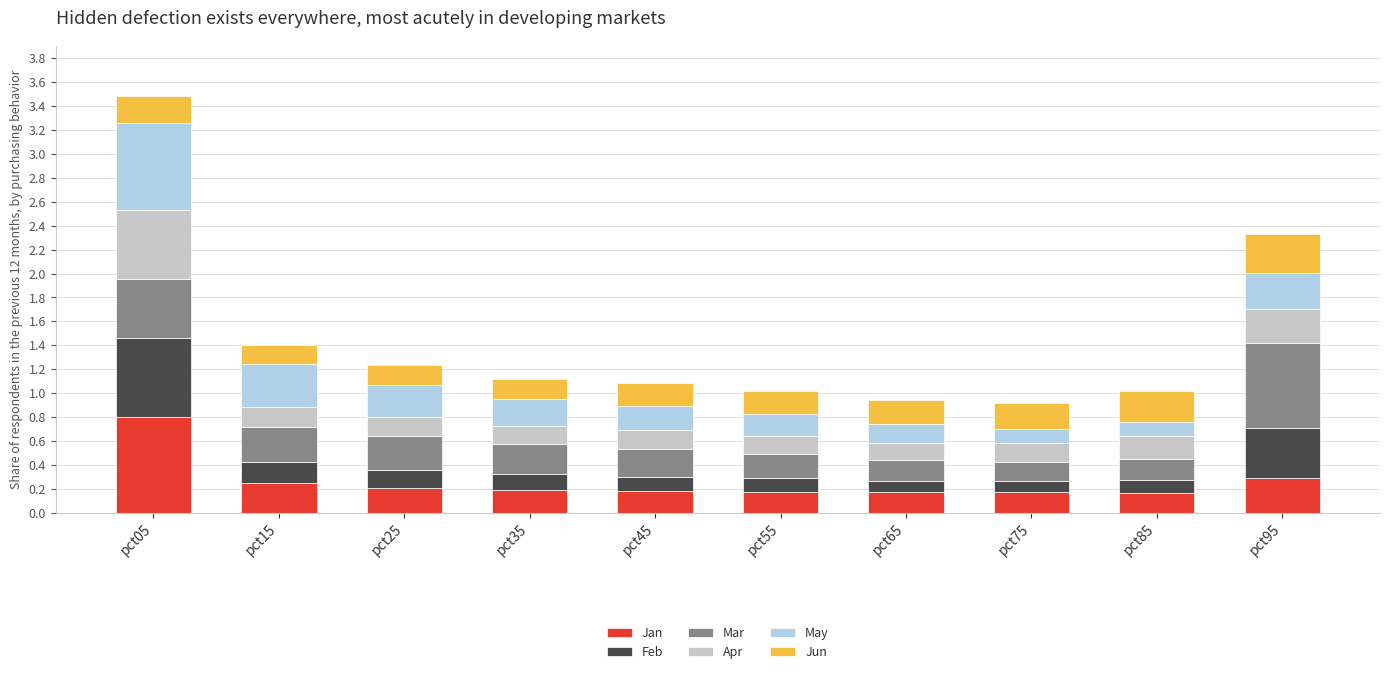

At which category is the sum across all series the highest?

pct05